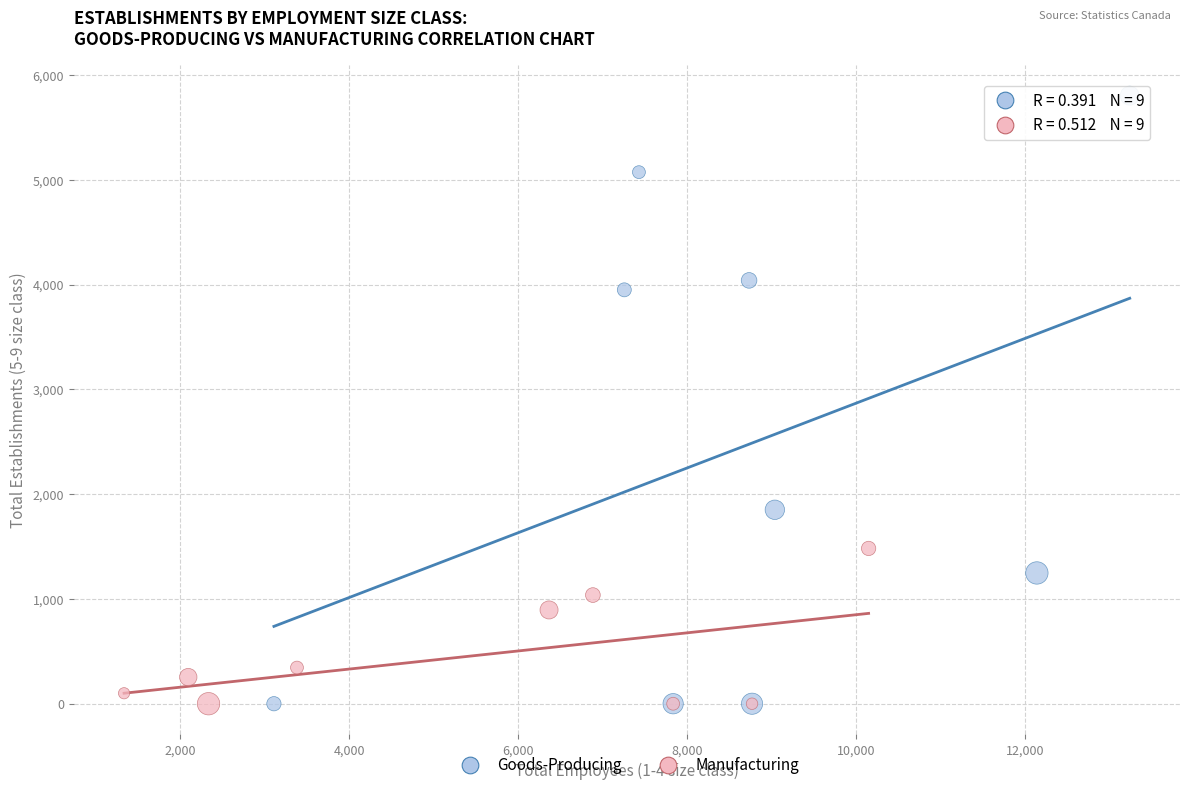

Which series has the widest spread of Y values?

Goods-Producing